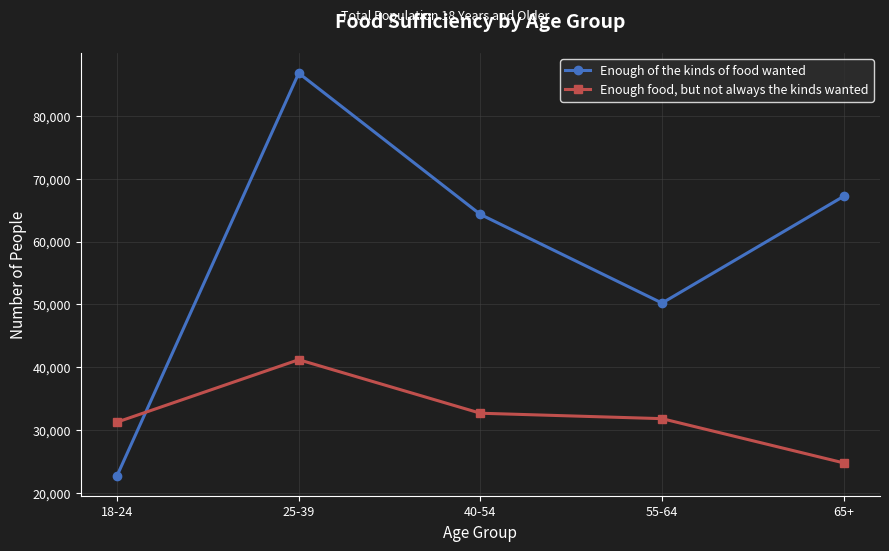

What is the spread (max minus min) of values at 65+?

42413